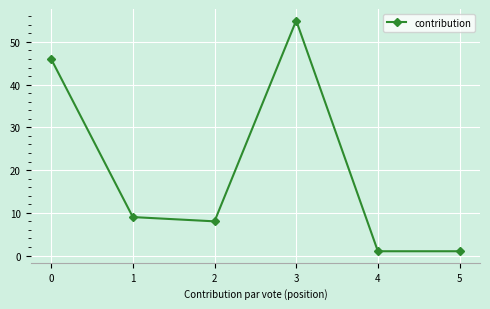

Is this an area chart (filled region under the line)?

No